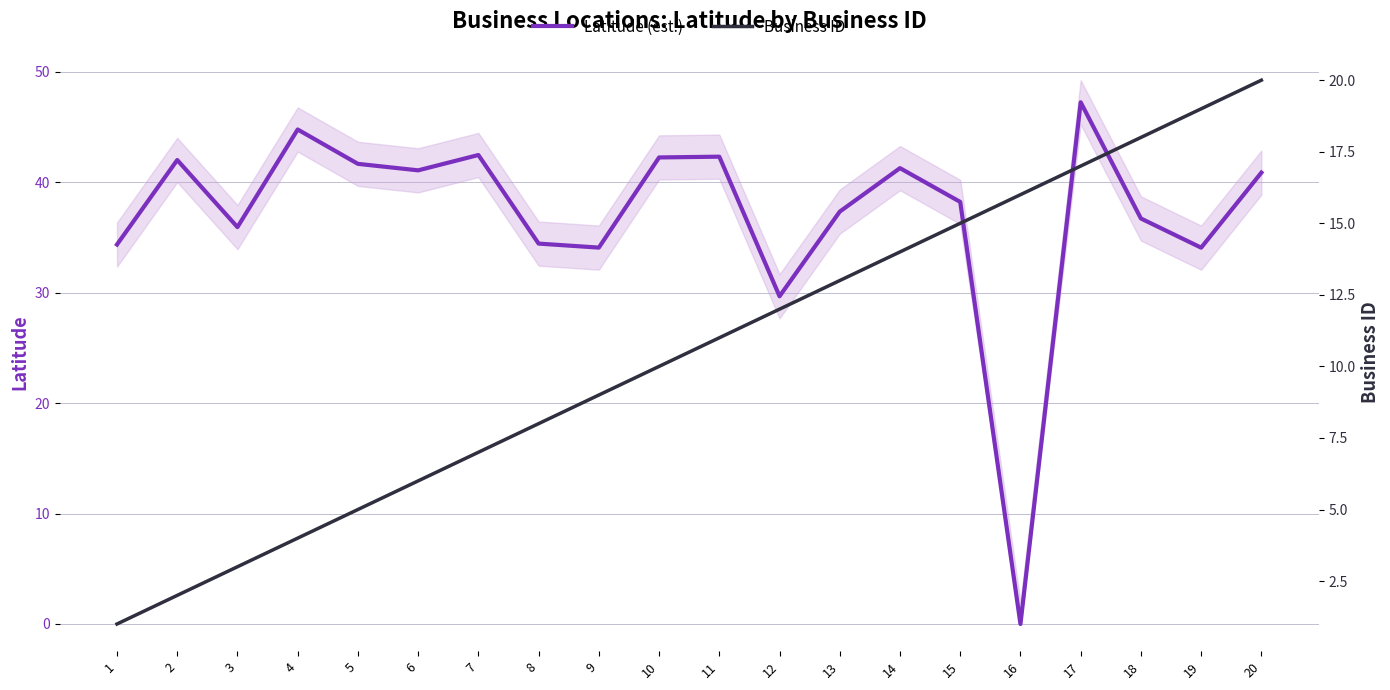

Where is Latitude (est.) nearest to the value 23?

12